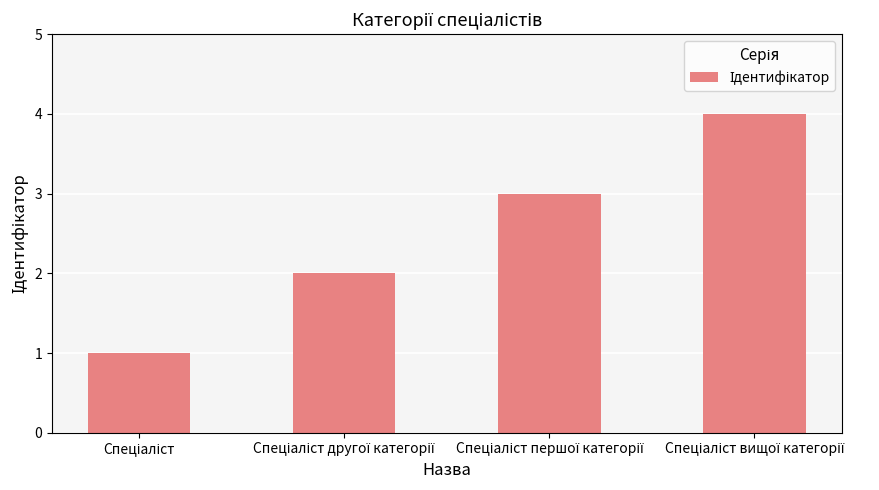

What is the sum of all values?

10